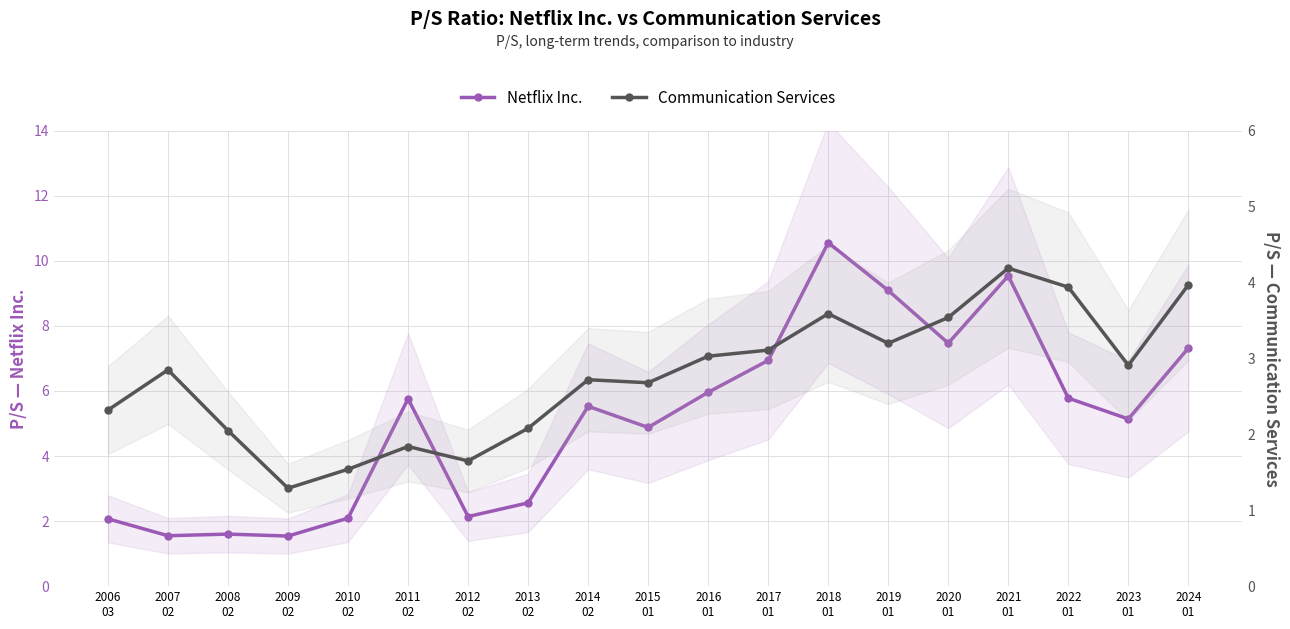

What is the difference between the highest and lowest values at 2006
03?

0.2